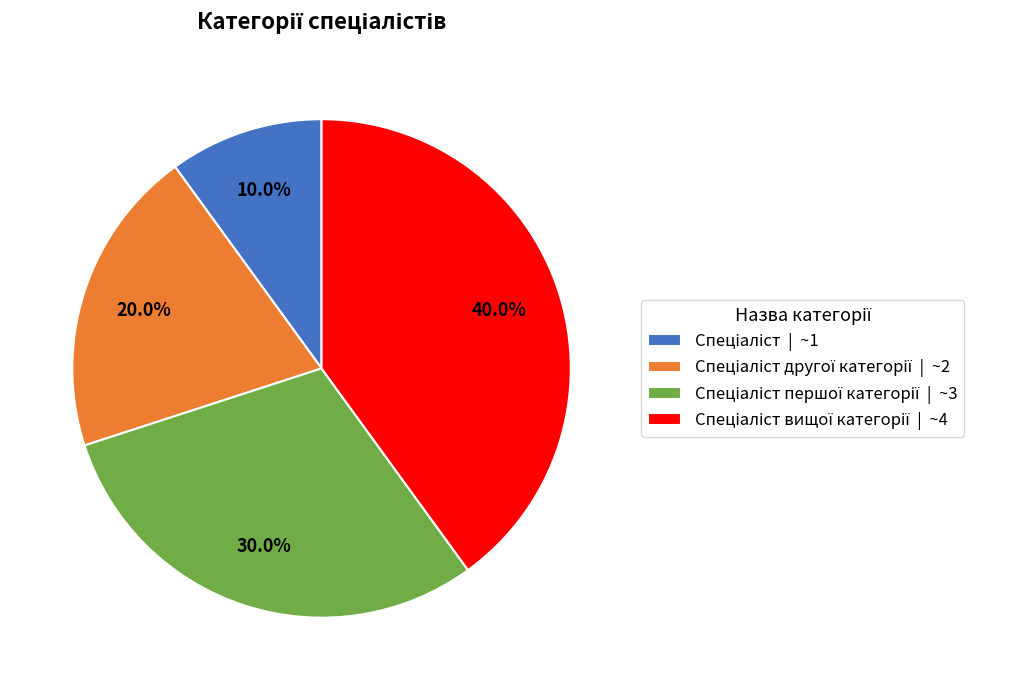

Count the number of slices in the pie.

4